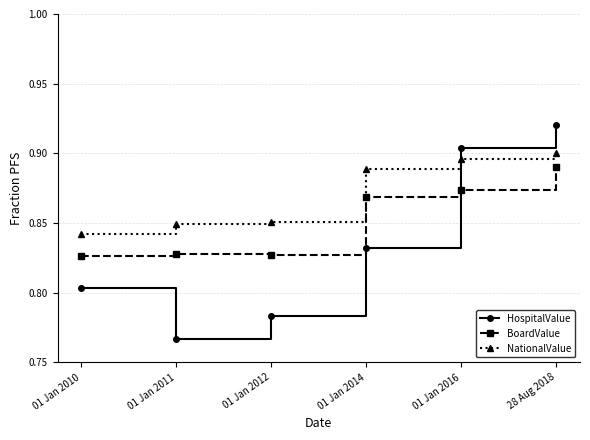

At 01 Jan 2010, list the series in order from smallest to largest.

HospitalValue, BoardValue, NationalValue